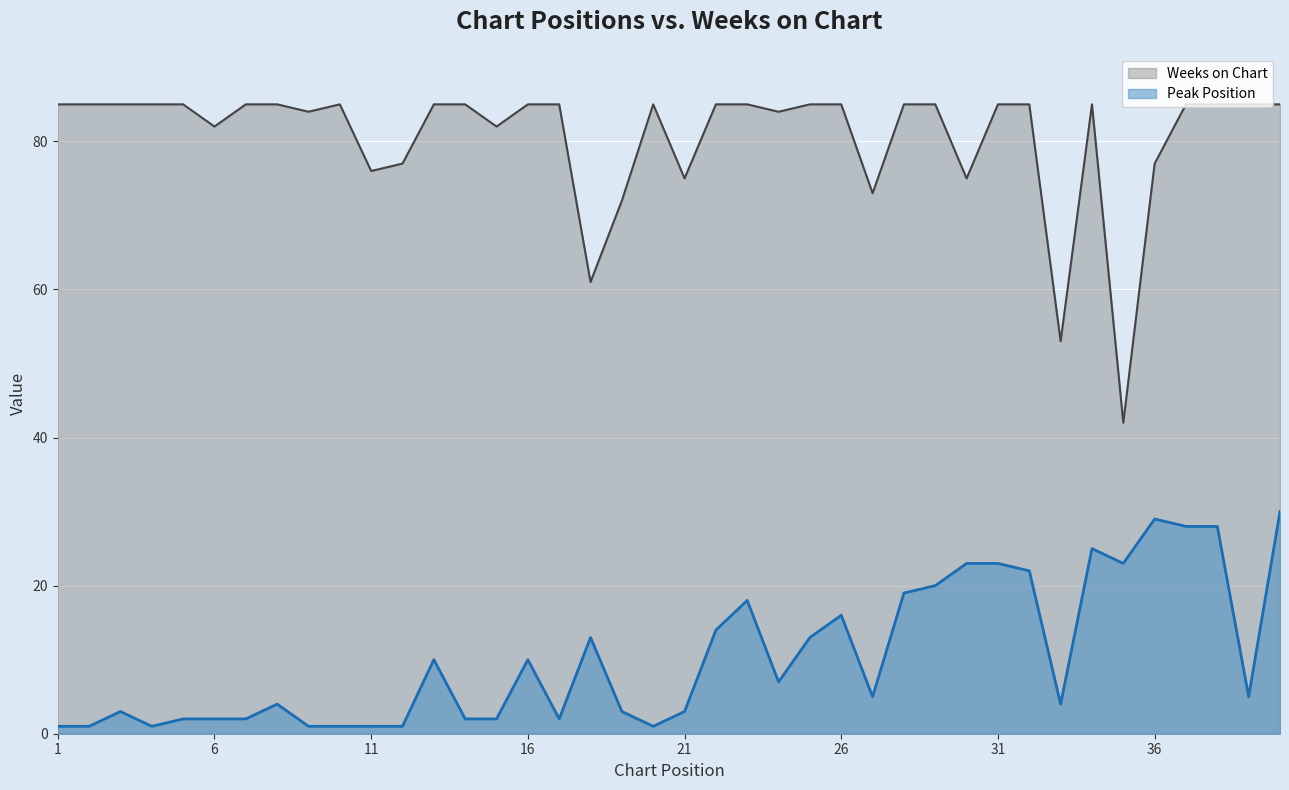

What is the value of the Weeks on Chart point at the 19th from the left?

72